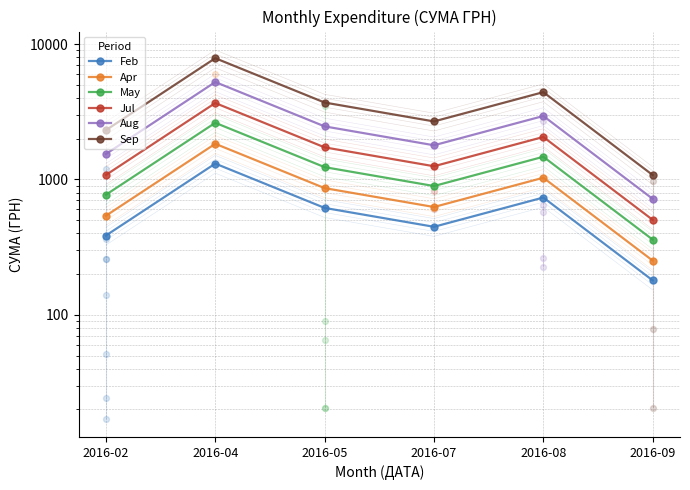

What are all the series names shown in the legend?

Feb, Apr, May, Jul, Aug, Sep